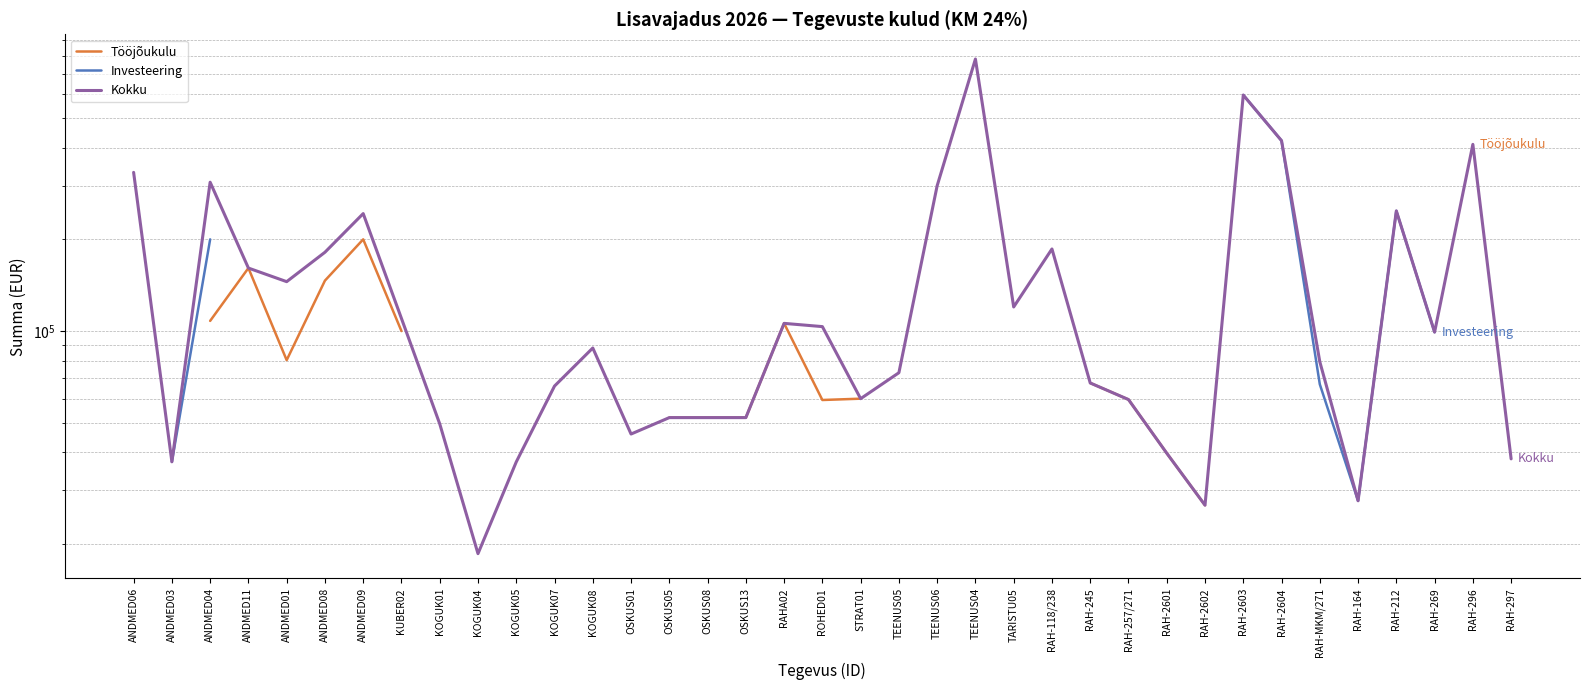

At how many categories does at least one series exceed 96894?

18